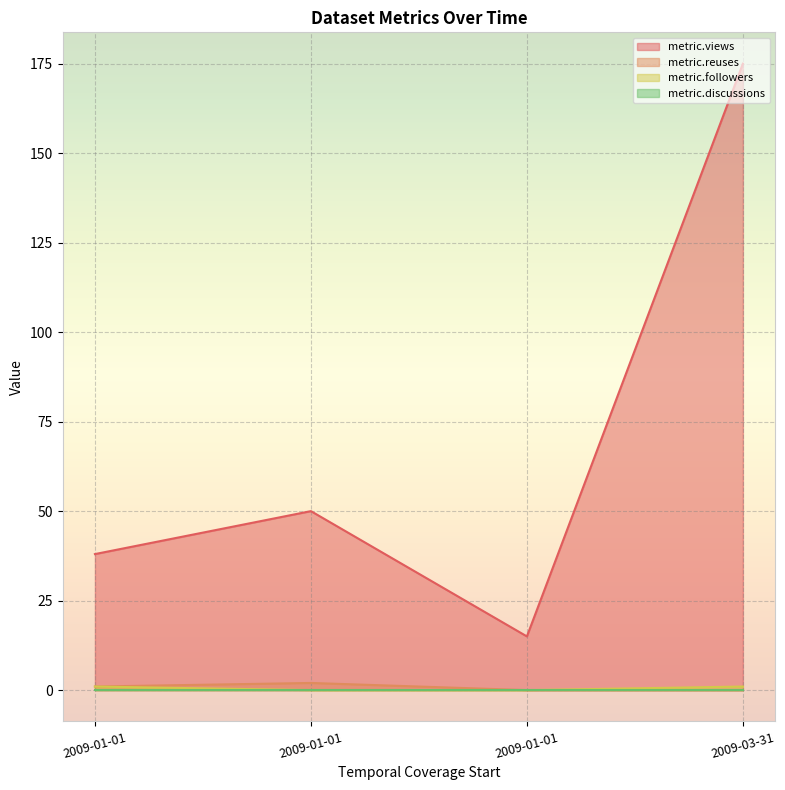

What is the total value across all series at 2009-01-01?

40